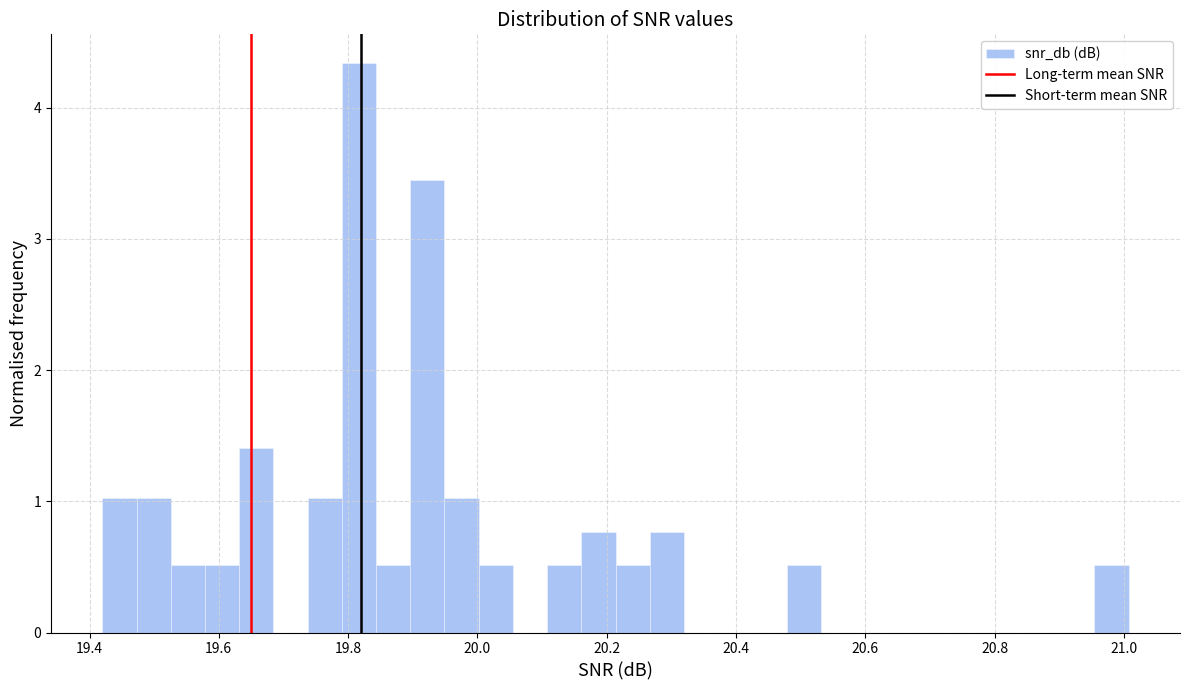

Around what value on the x-axis is the tallest bar? Give the approximate position of its centre, as read against the axis.

19.82